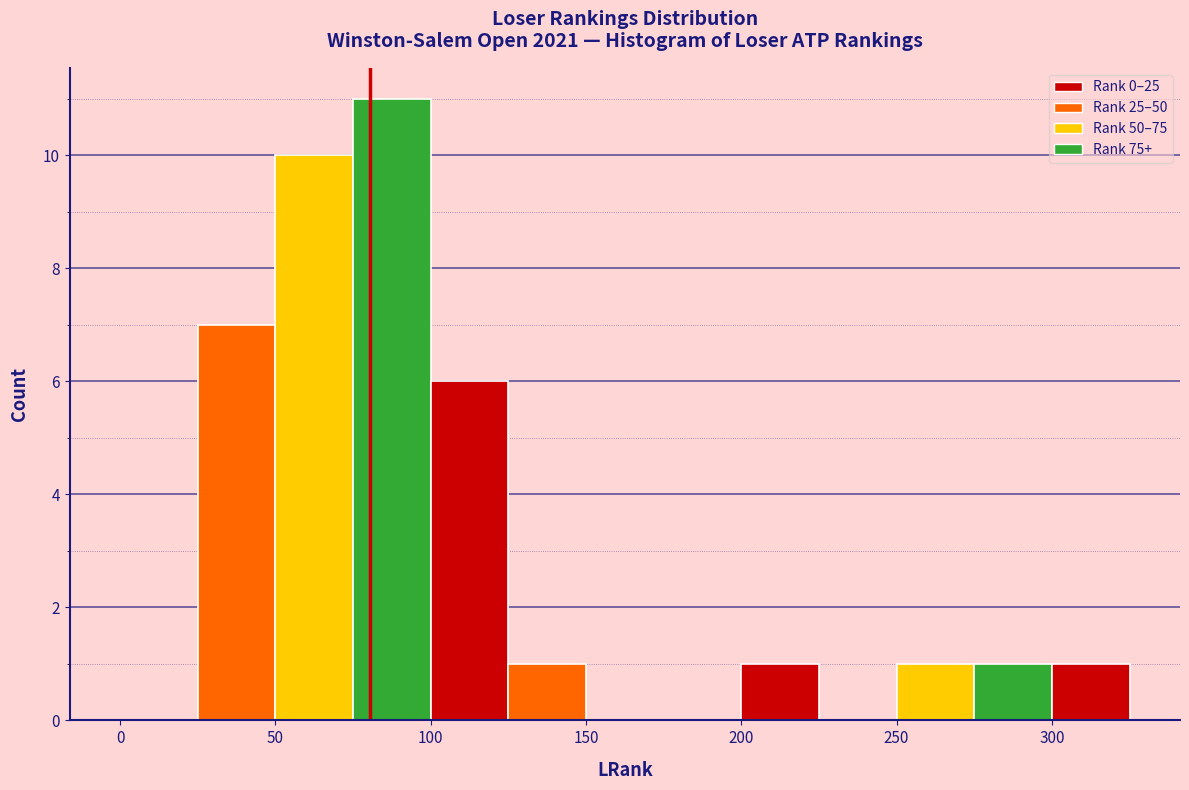

Over which range of the x-axis is the bar tallest?

75 to 100